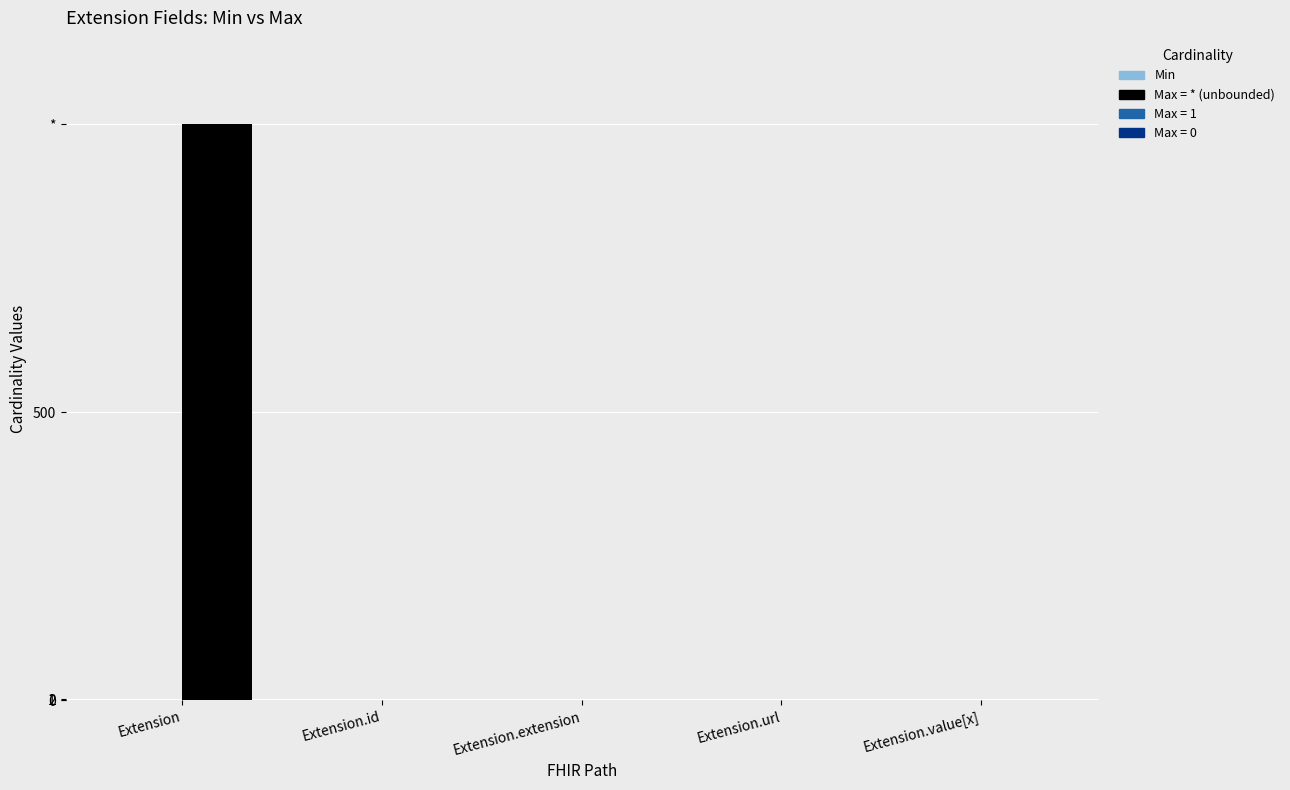

Are the bars grouped side by side (vs. stacked)?

Yes